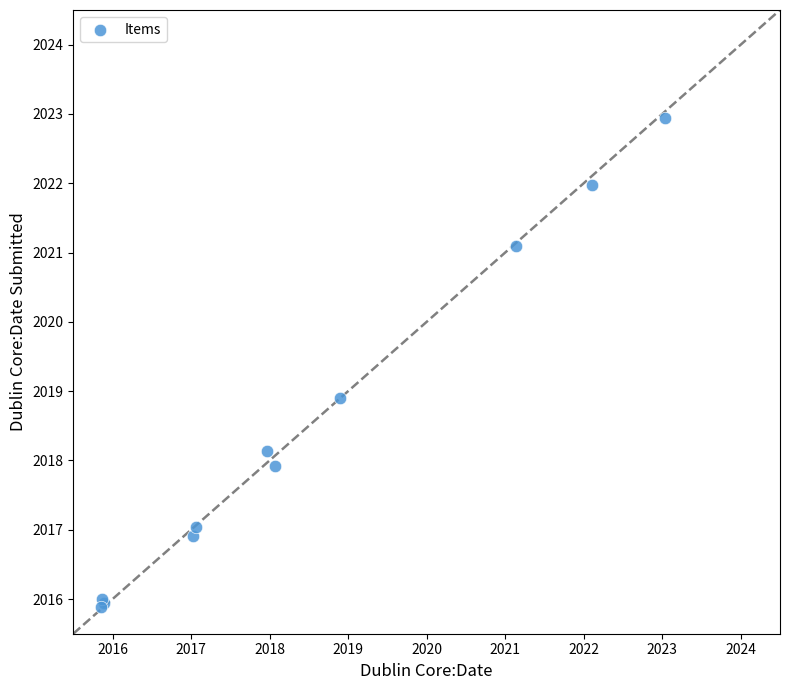

What Y value in the scatter plot is closest to 2019?

2018.9